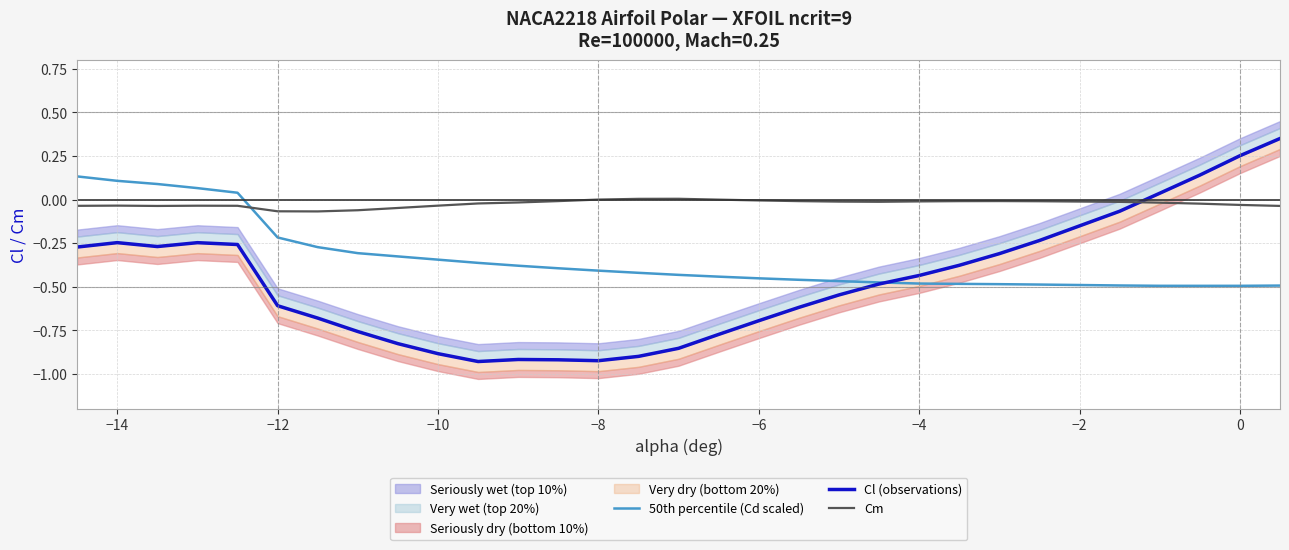

How many data points in Cl (observations) are above 0?

4